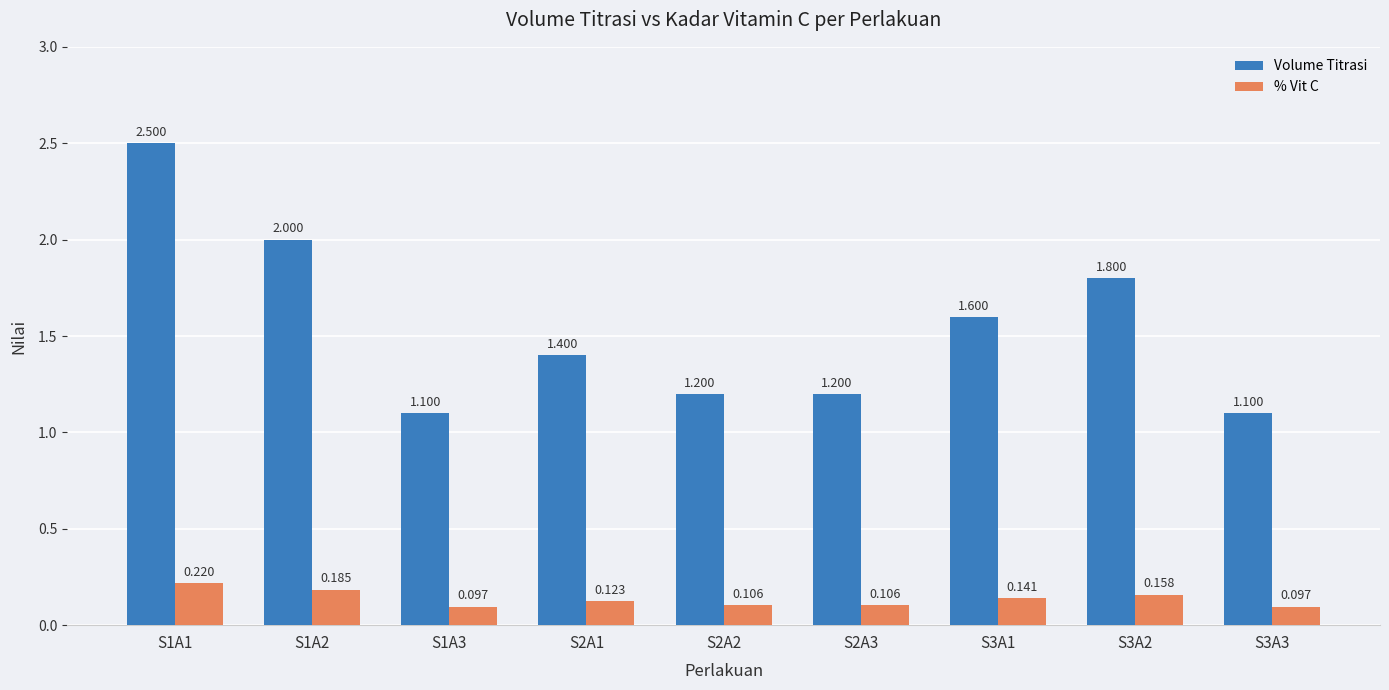

Which series changed the most between S3A1 and S3A2?

Volume Titrasi